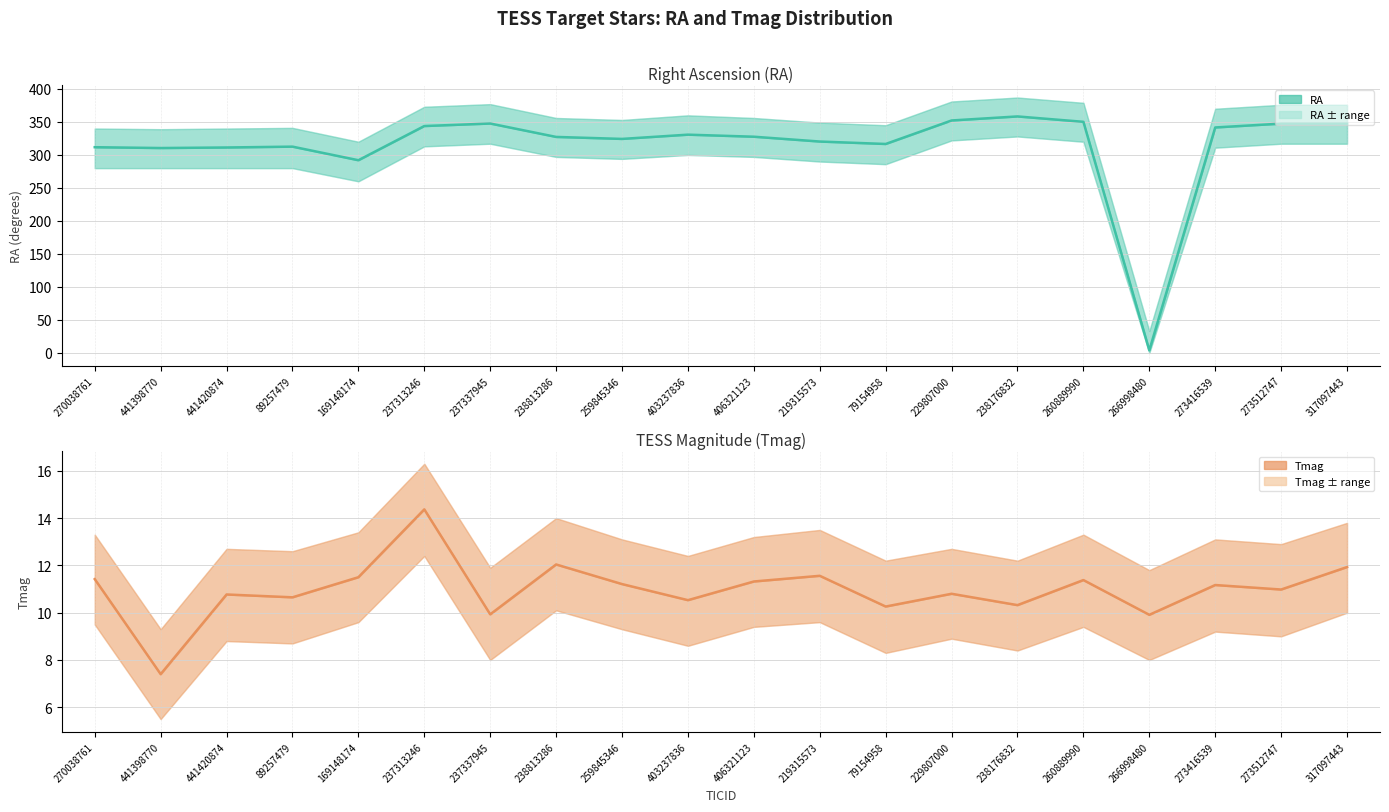

Is it true that RA equals 567.9 at 273512747?

False